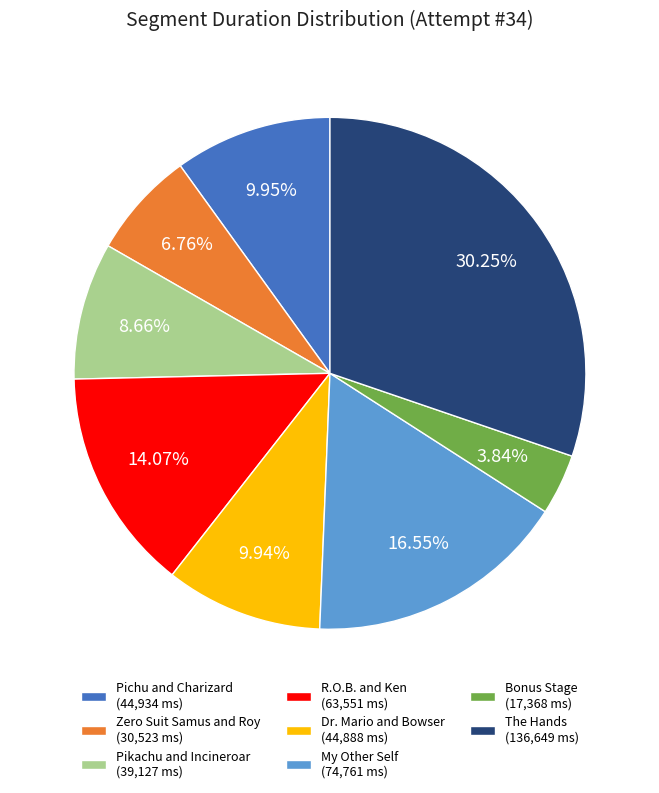

To the nearest percent, what is the average slice percentage?

12%